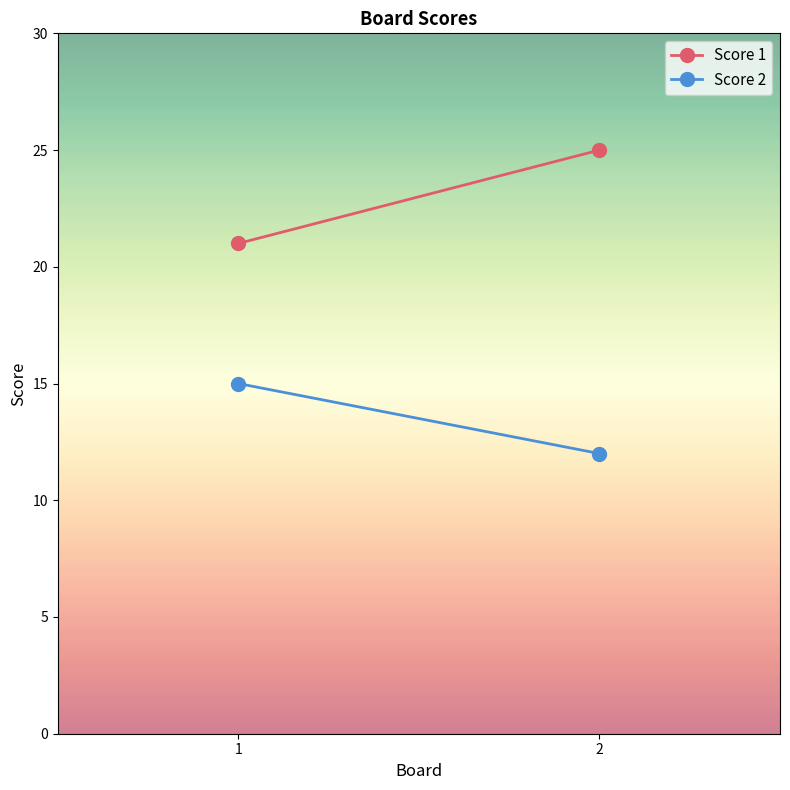

Reading left to right, list all the values displayed in this chart.

Score 1: 1=21	2=25
Score 2: 1=15	2=12